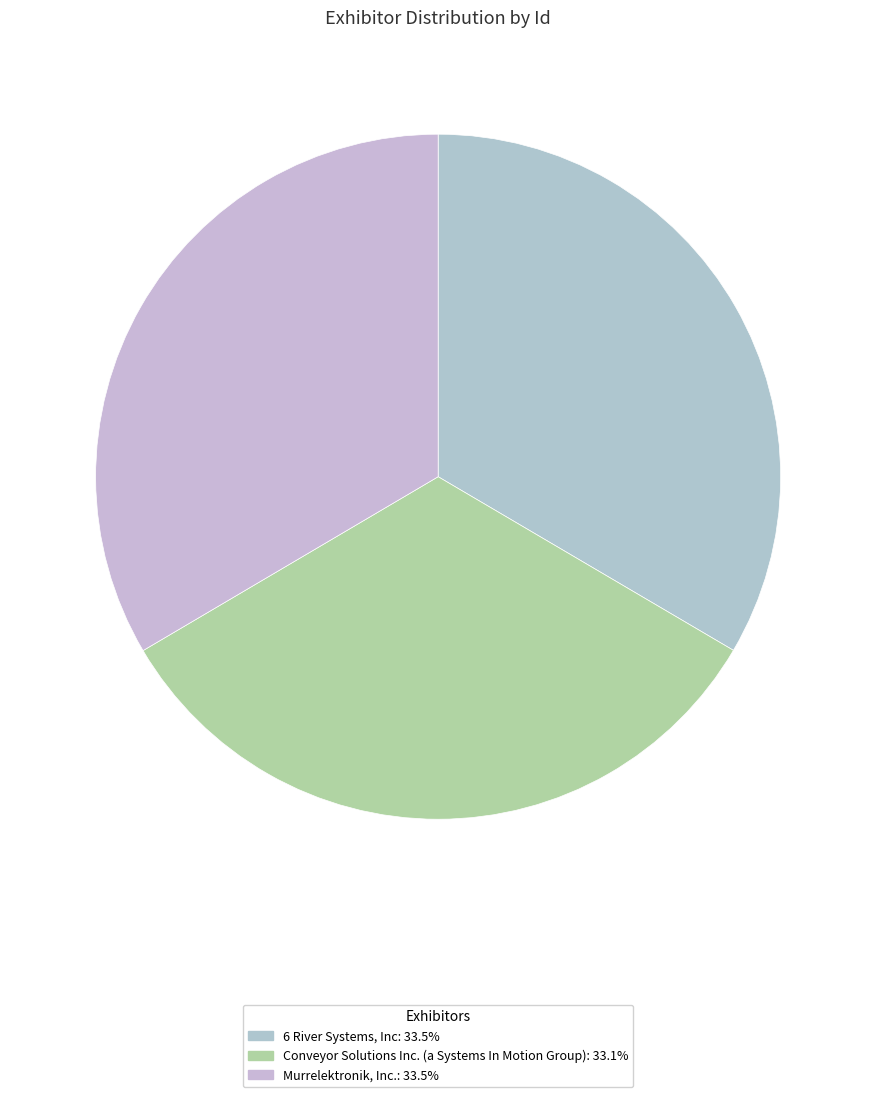

Which has a higher value, Conveyor Solutions Inc. (a Systems In Motion Group) or Murrelektronik, Inc.?

Murrelektronik, Inc.